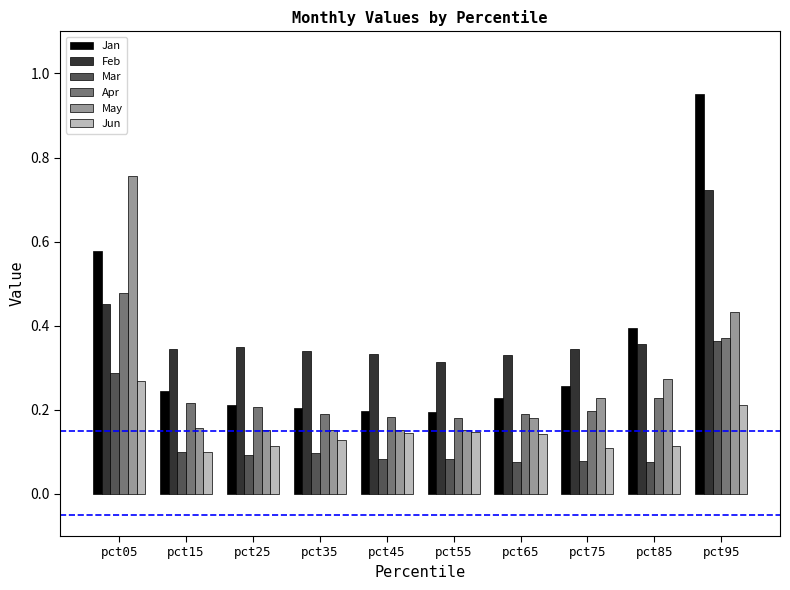

How many bars are there in total?

60